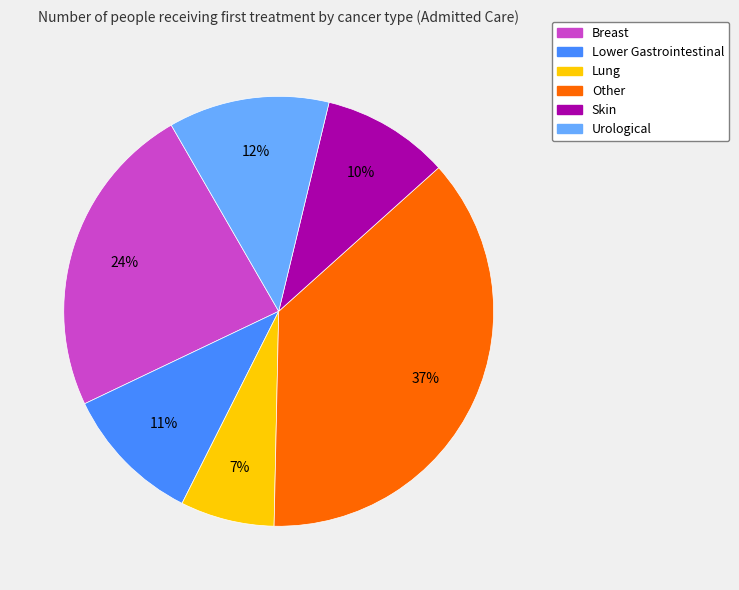

Which has a higher value, Other or Lower Gastrointestinal?

Other